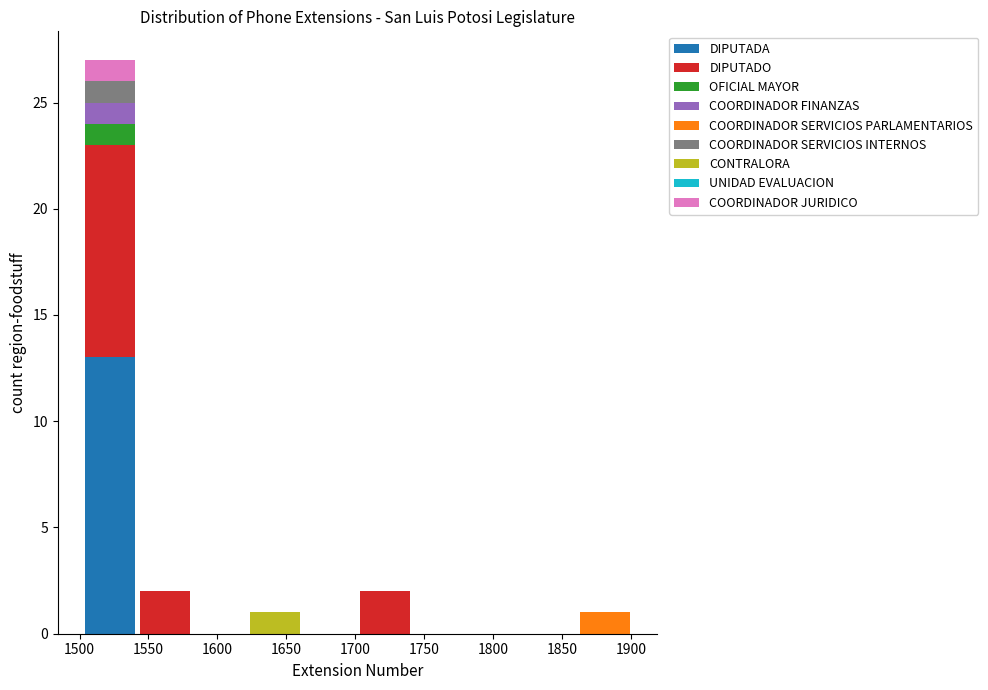

What is the total height of the stacked bar covering 1620 to 1660 on the x-axis? Neither the bar edges nor the heights are printed on the chart, so give them approximately, as read against the axes.

1